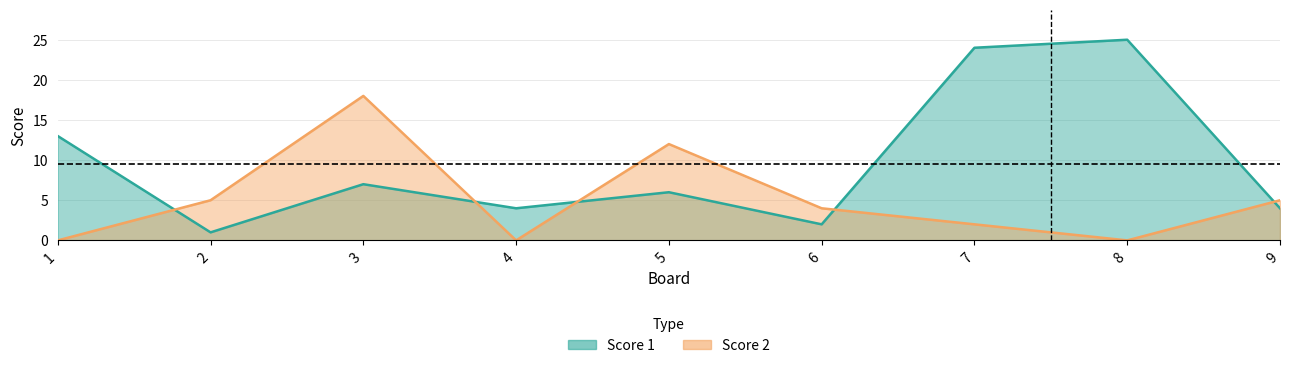

Reading right to left, list all the values displayed in this chart.

Score 1: 9=4	8=25	7=24	6=2	5=6	4=4	3=7	2=1	1=13
Score 2: 9=5	8=0	7=2	6=4	5=12	4=0	3=18	2=5	1=0